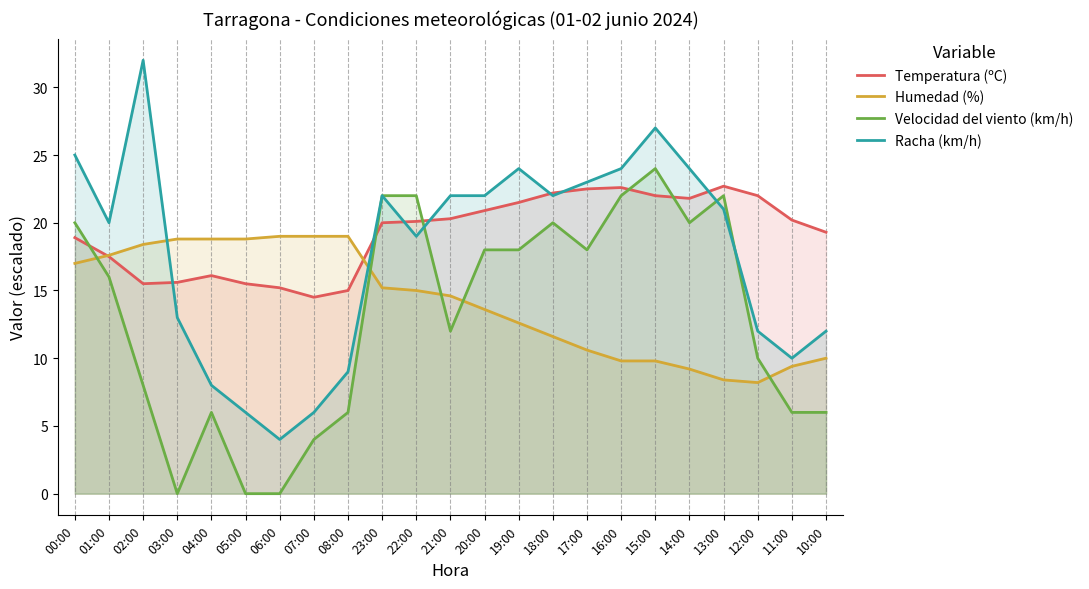

What is the sum of the Humedad (%) values at 00:00 and 21:00?

31.6